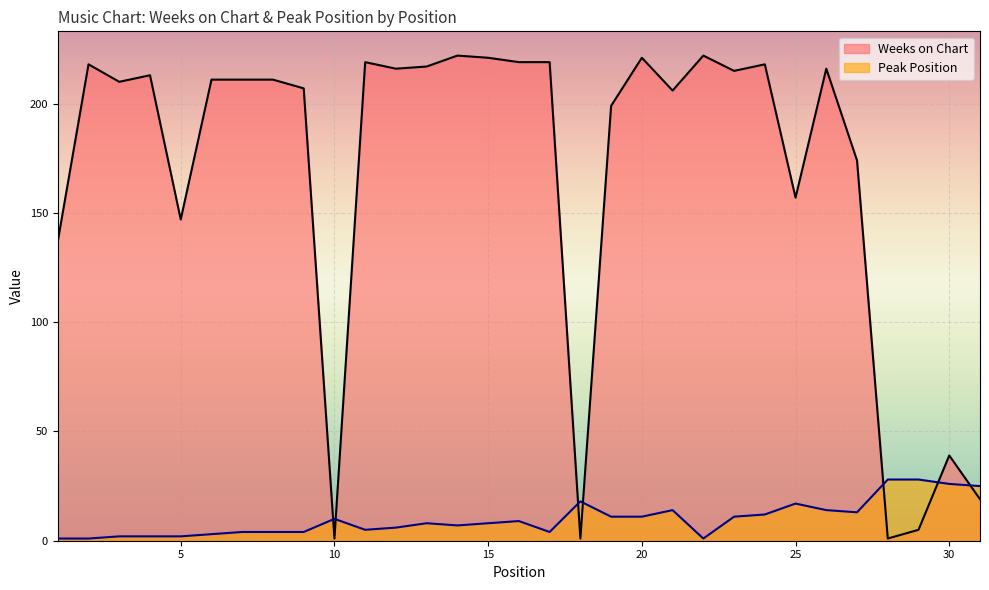

Which label corresponds to the largest value in the chart?

14